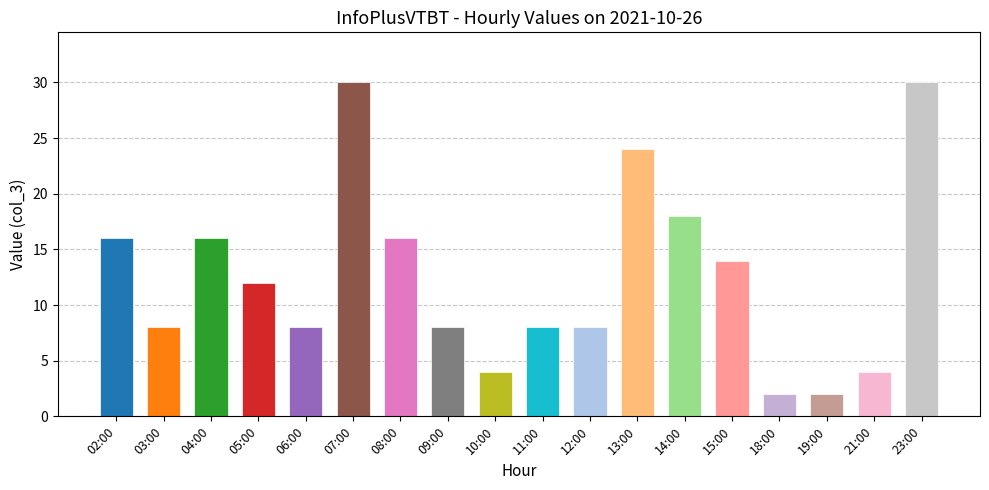

Which label corresponds to the smallest value in the chart?

18:00